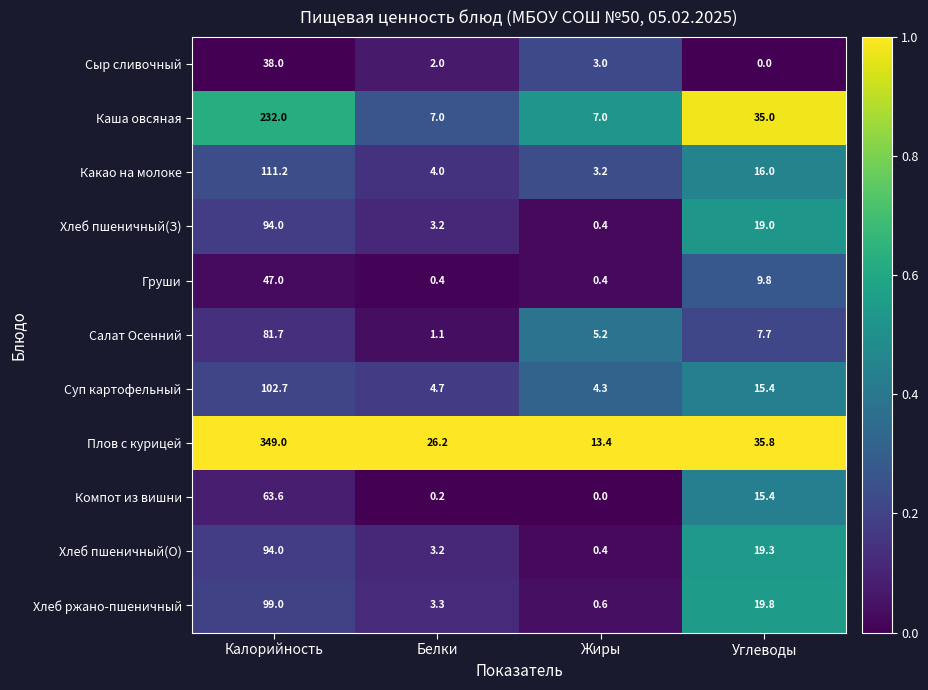

At which label does Груши first exceed 9?

Калорийность